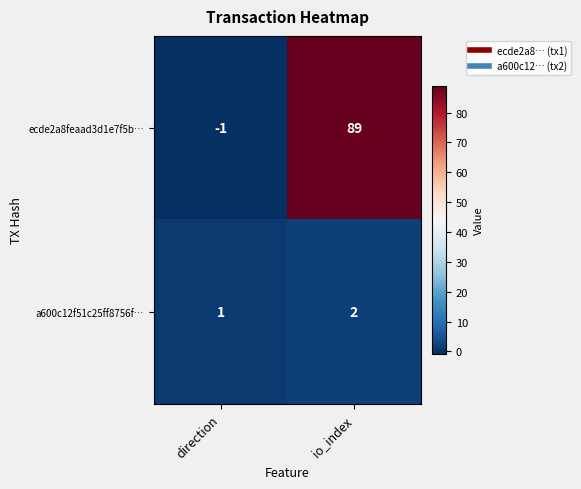

Which series has the largest total across all categories?

ecde2a8feaad3d1e7f5b…